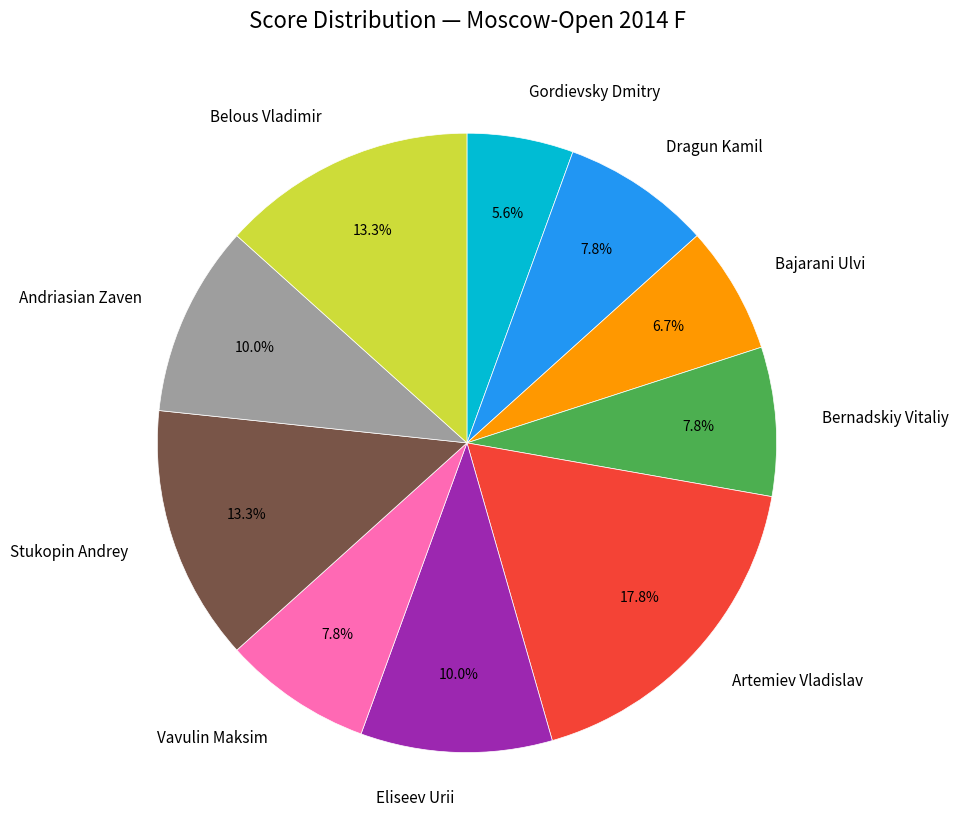

Do Bernadskiy Vitaliy and Stukopin Andrey together represent more than half of the pie?

No